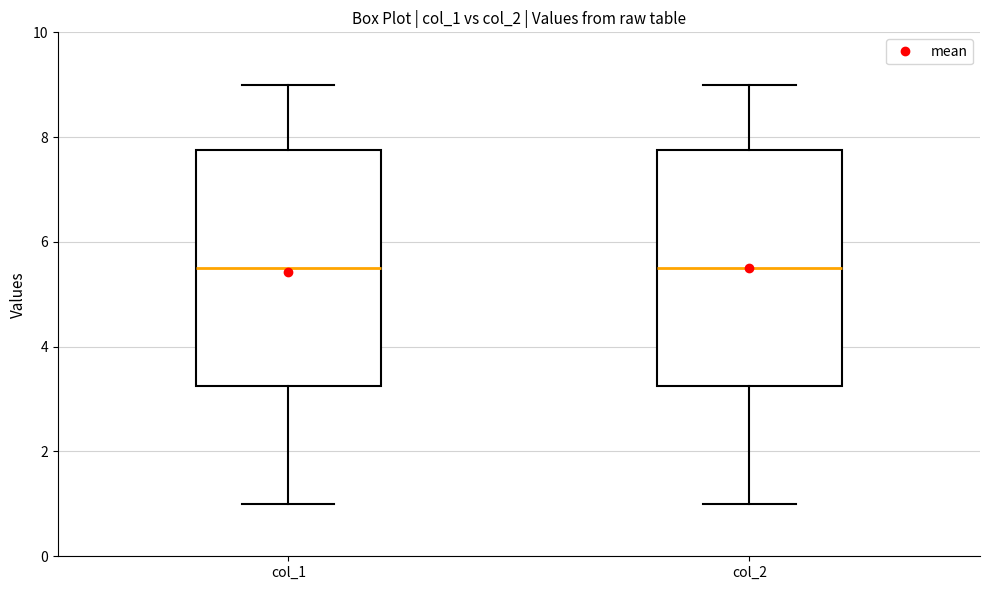

Reading left to right, transcribe this box plot: for each box, give where its median line is, the range the box spans, and where its two whiskers end, as read against the y-axis. The values are not printed on the chart, so give them approximately, as read against the axis.

col_1: median 5.6, box 3.2 to 7.8, whiskers 1.0 to 9.0
col_2: median 5.6, box 3.2 to 7.8, whiskers 1.0 to 9.0